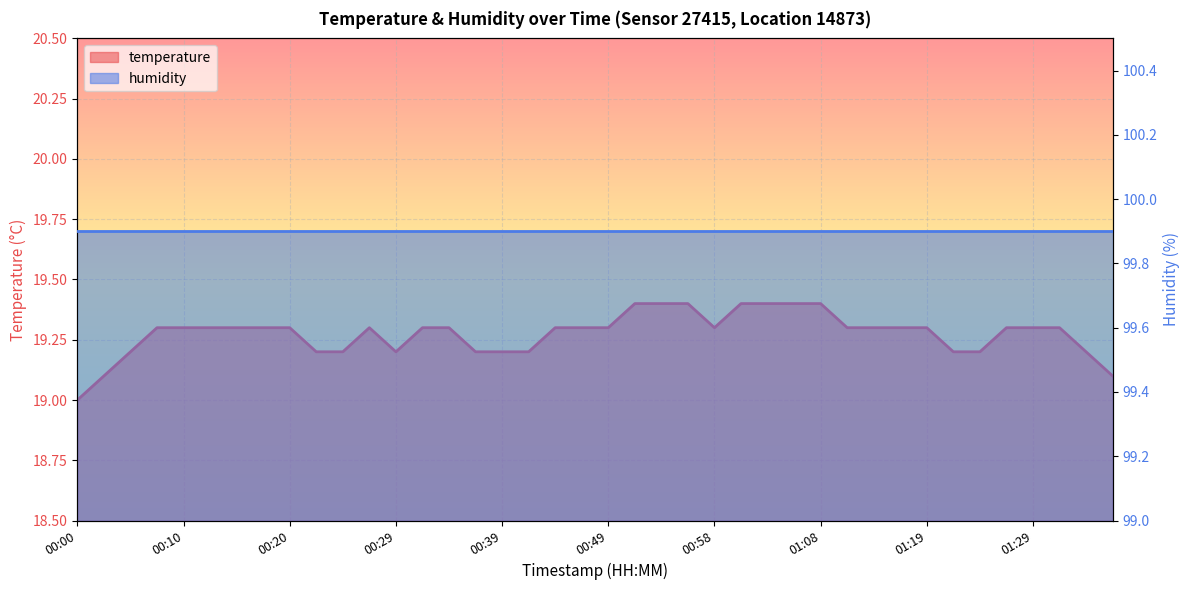

Is it true that the value at 00:46 is 4.0?

False